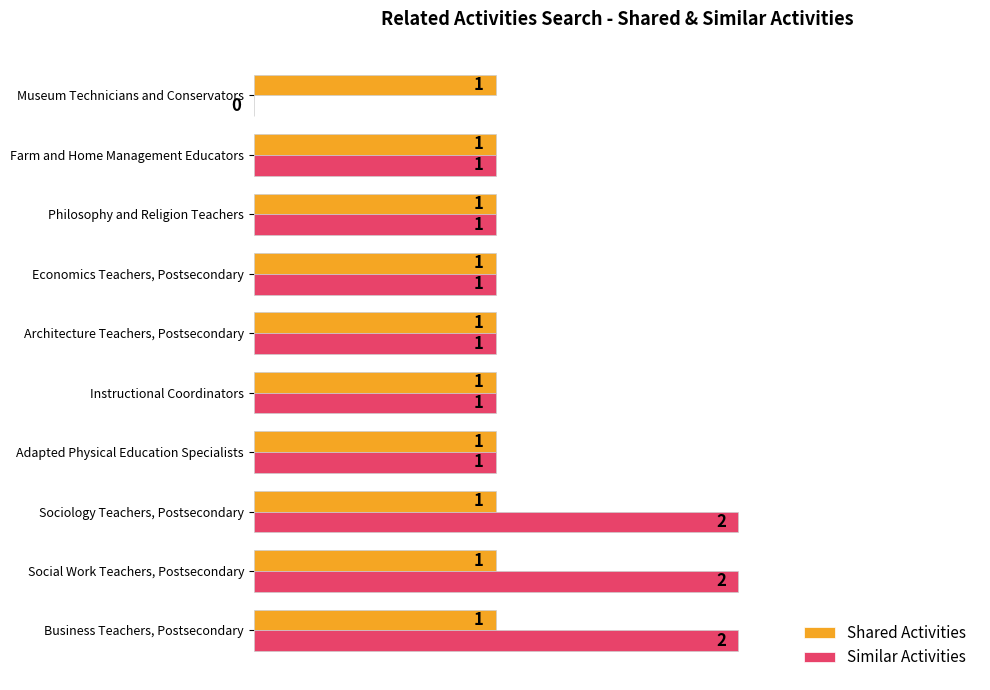

Which series has the largest total across all categories?

Similar Activities